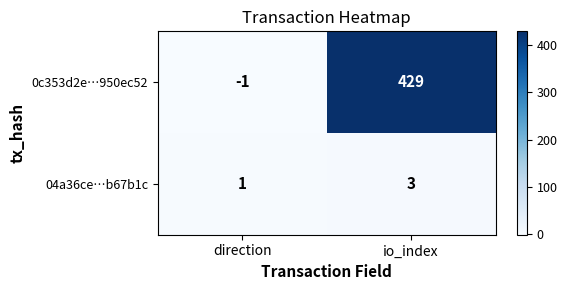

Rank the series by their average value, from highest to lowest.

0c353d2e…950ec52, 04a36ce…b67b1c